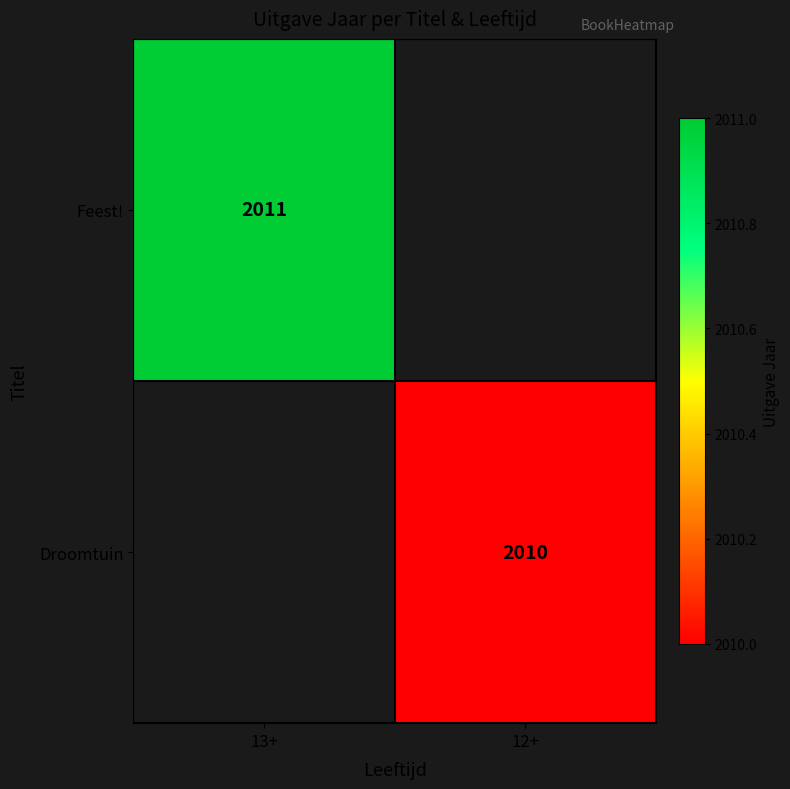

How many series are shown in this chart?

2